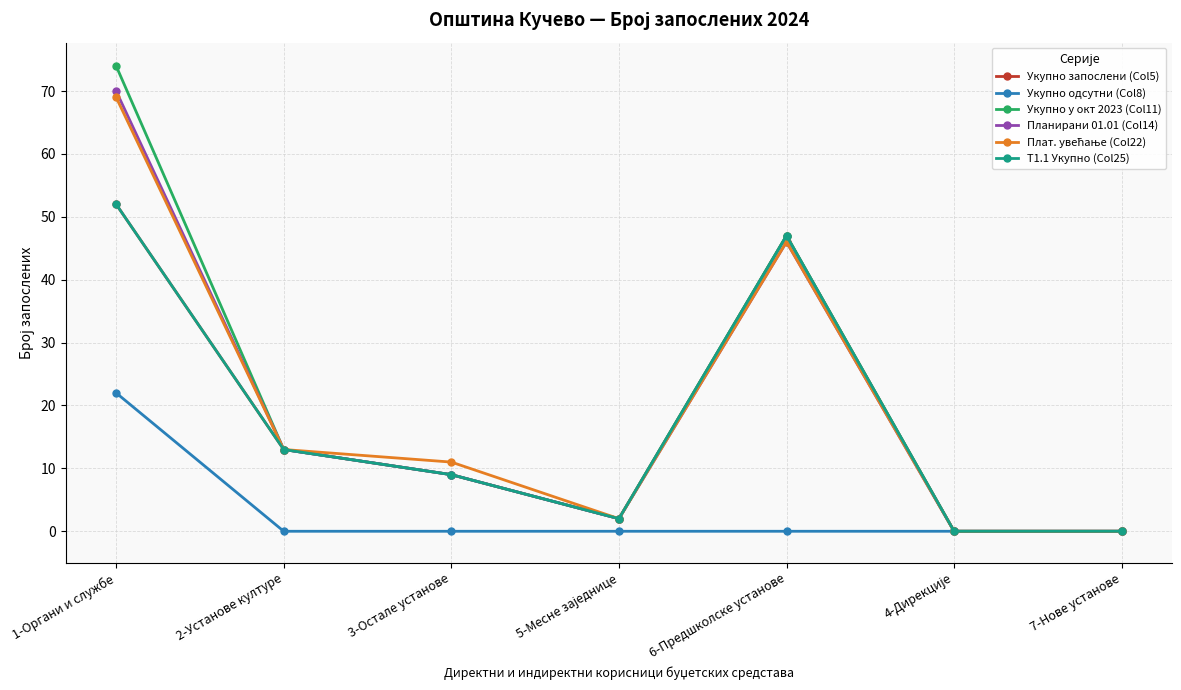

True or false: Укупно запослени (Col5) has a value of 52 at 1-Органи и службе.

True